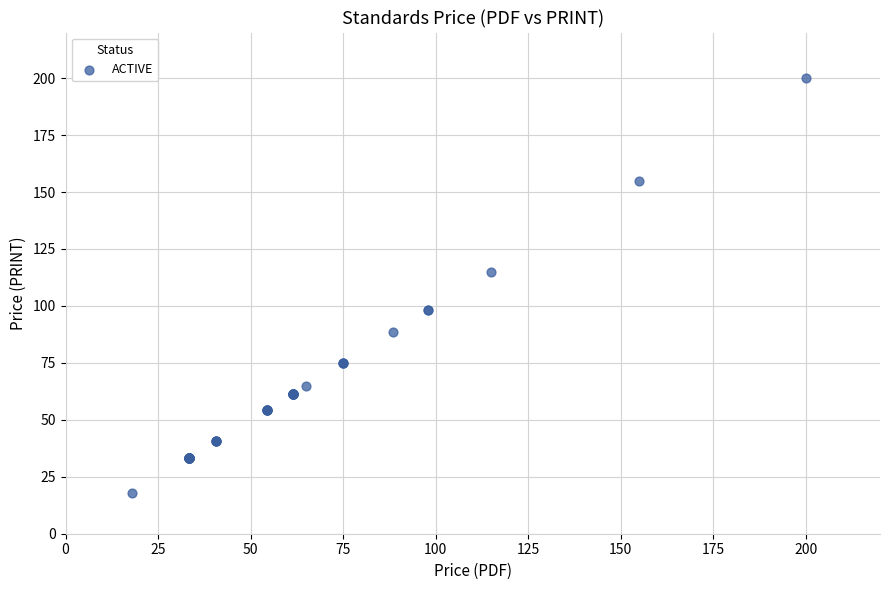

What Y value in the scatter plot is closest to 109?

115.0